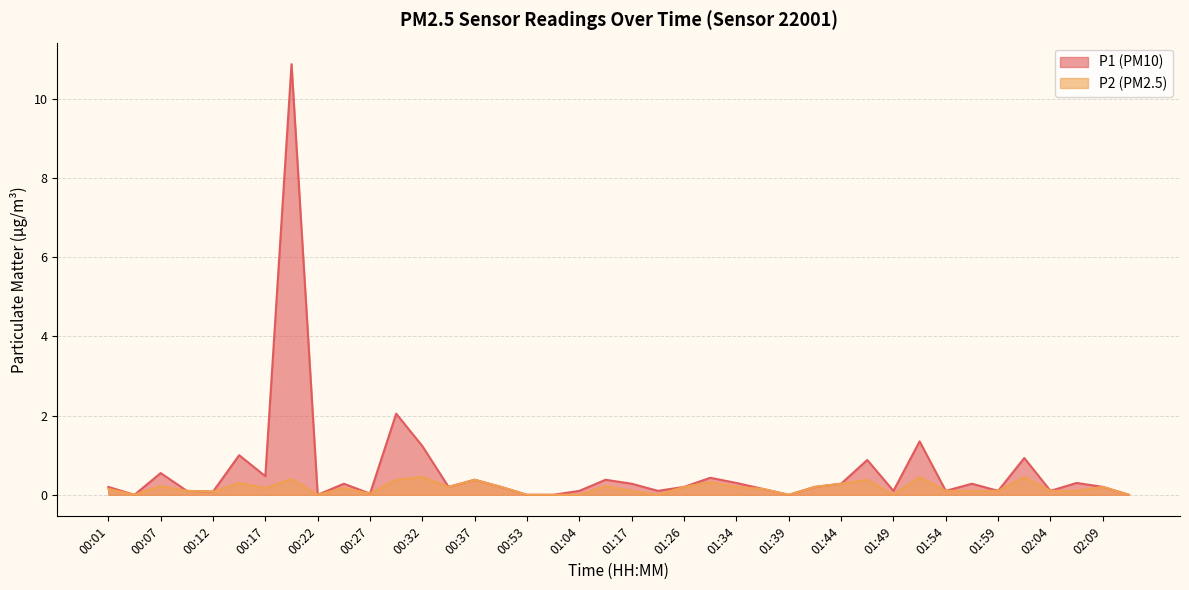

Is it true that P1 equals 0.3 at 02:06?

True